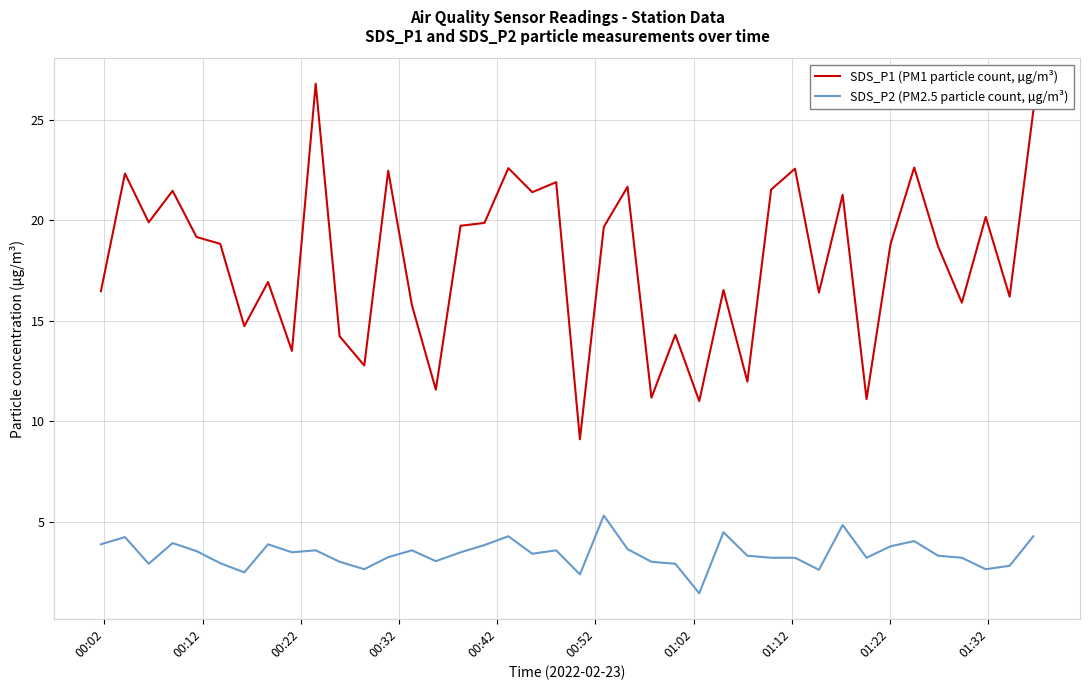

What is the greatest value displayed?

26.8